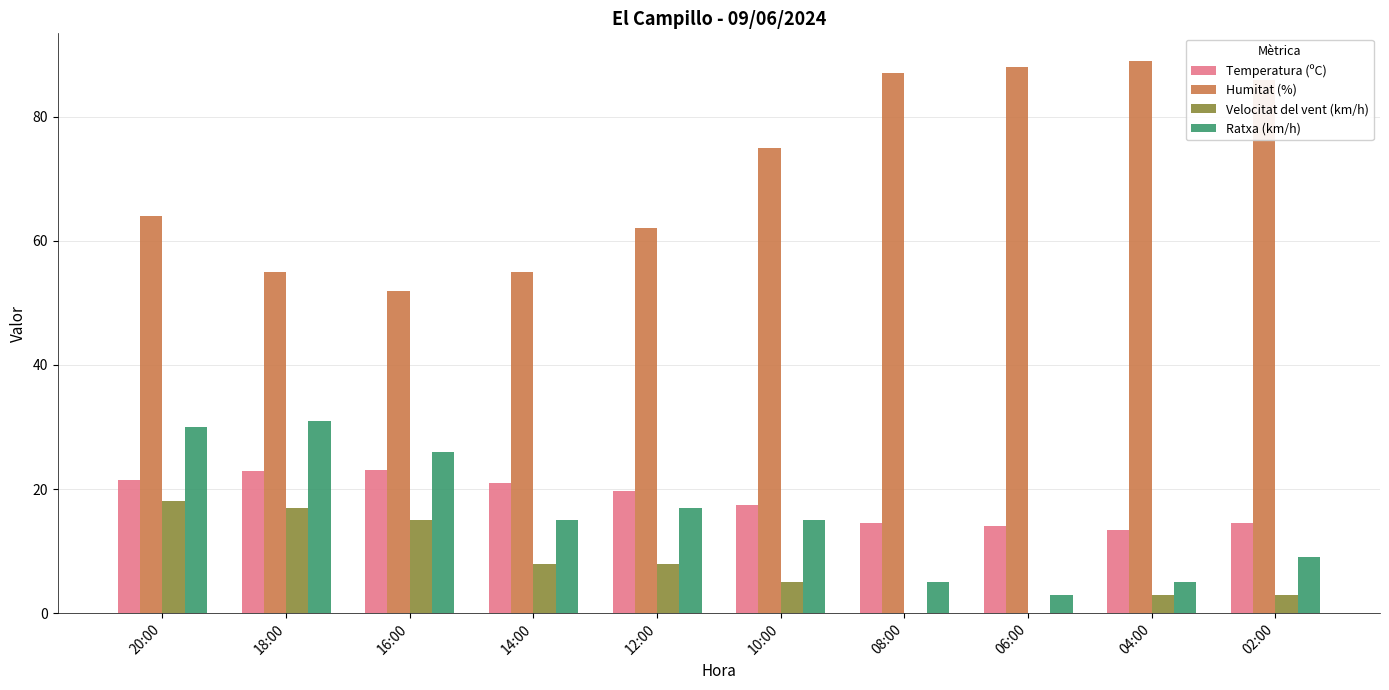

True or false: Humitat (%) has a value of 130.2 at 06:00.

False